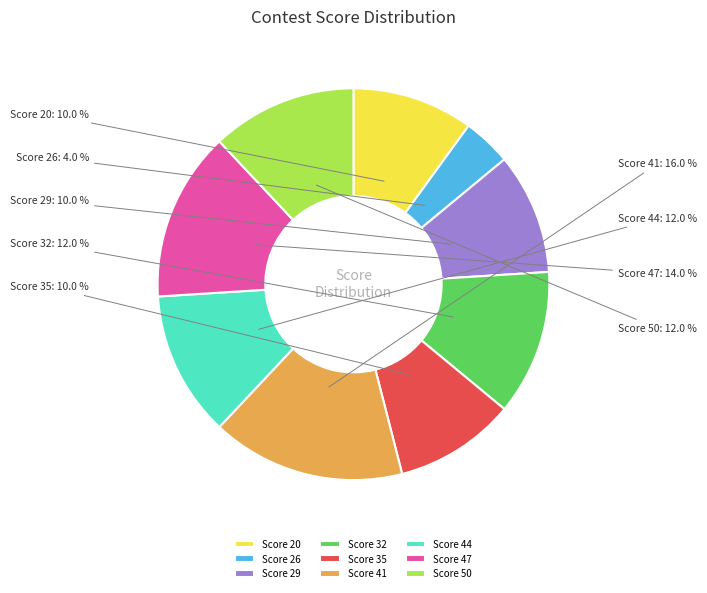

What is the smallest slice in the pie chart?

Score 26